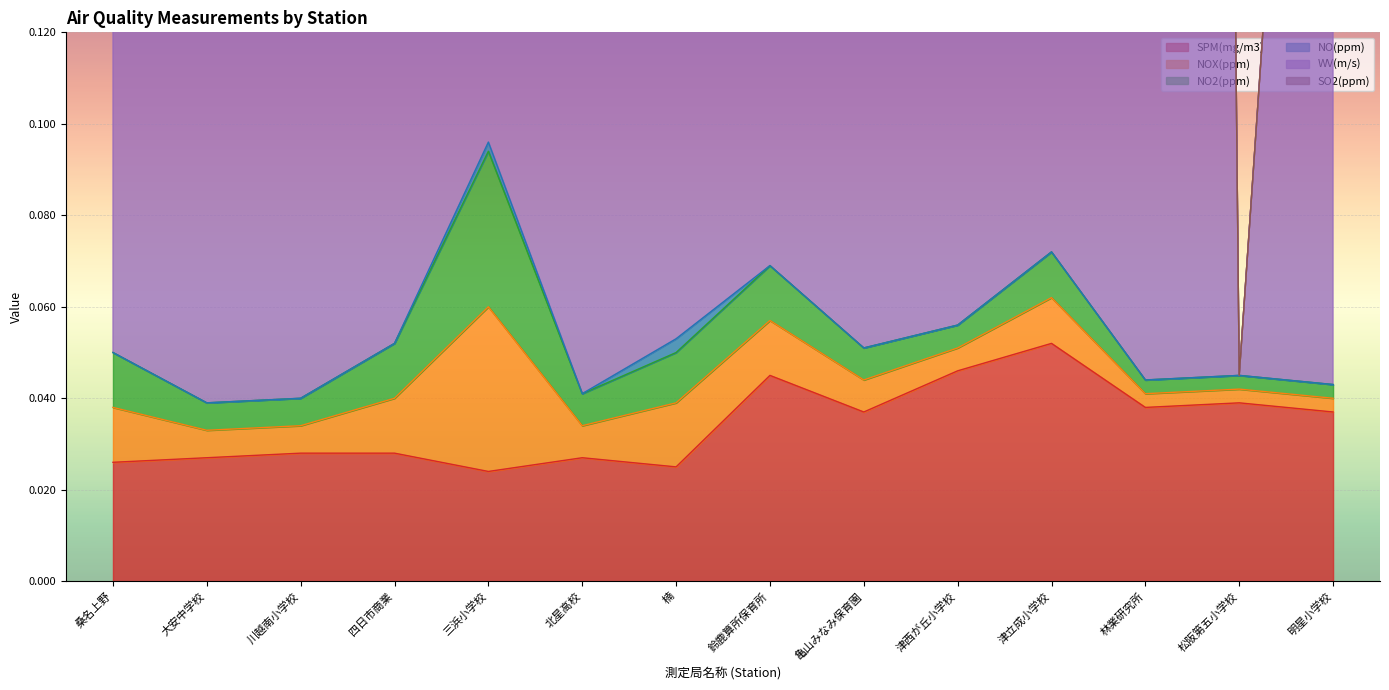

What is the spread (max minus min) of values at 桑名上野?

0.6